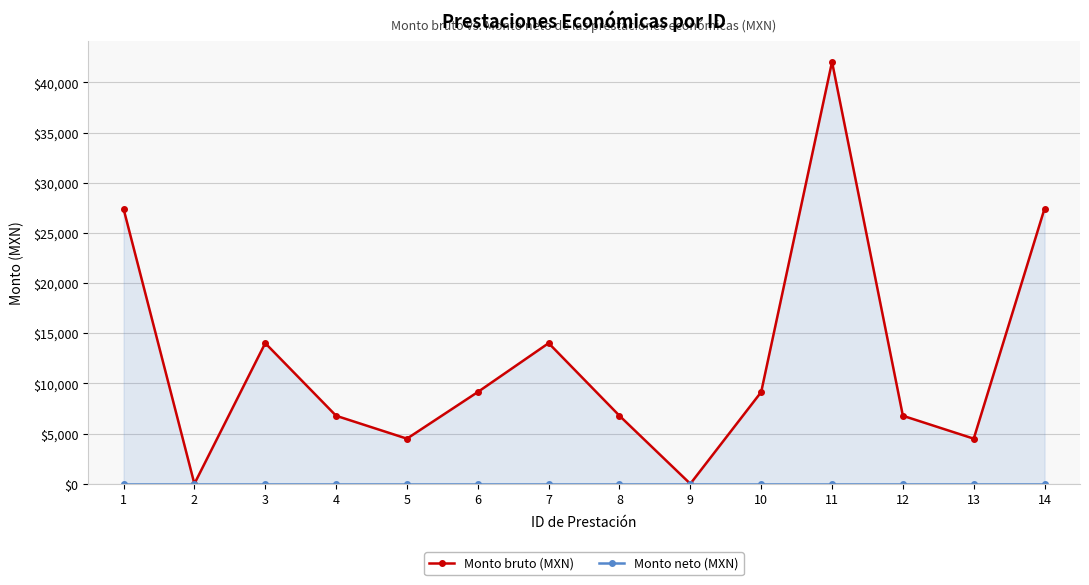

What is the total value across all series at 6?

9143.5